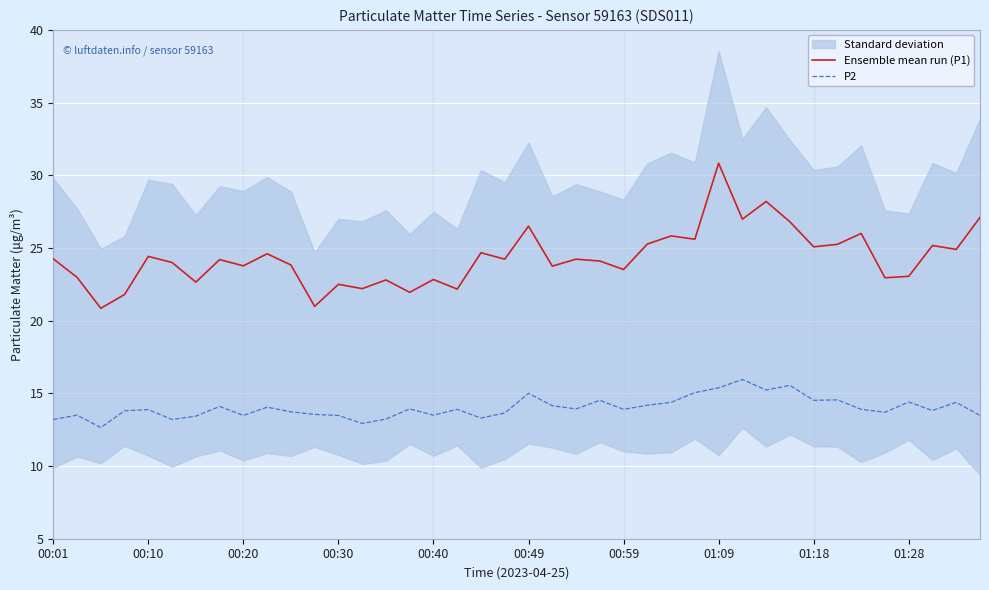

The value of Ensemble mean run (P1) at 30 is 28.2. True or false?

True